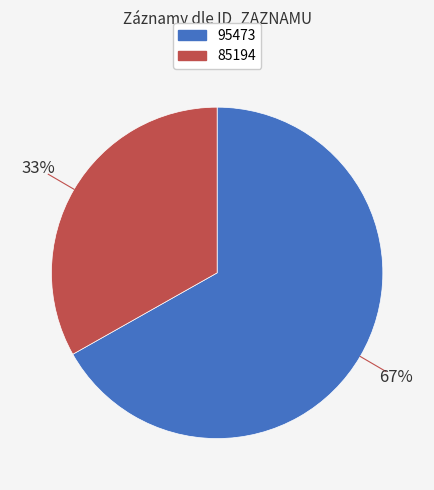

What is the largest slice in the pie chart?

95473